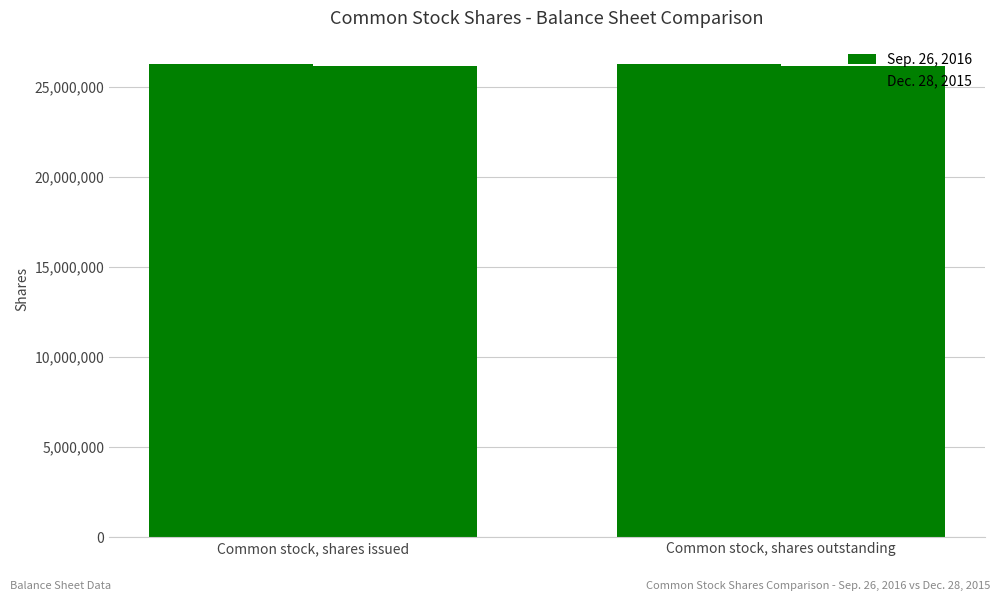

At how many categories does at least one series exceed 26251584?

2